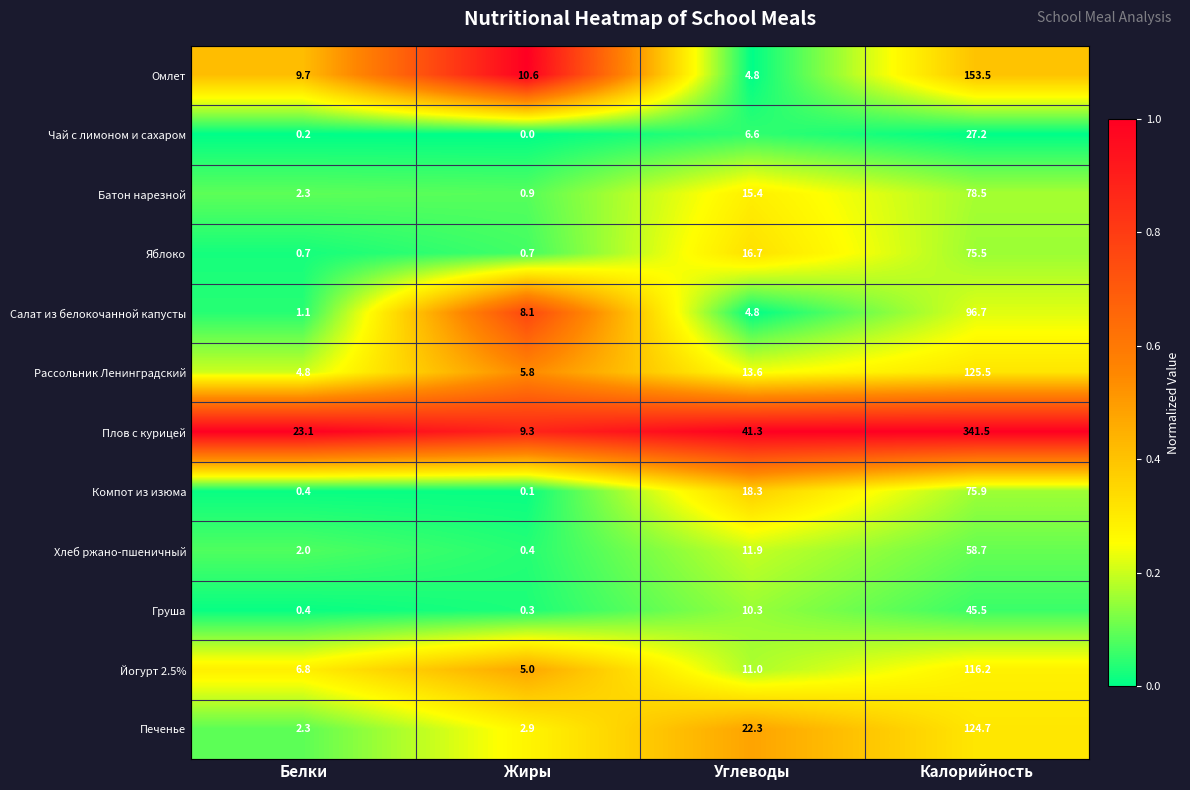

Read the Печенье value at Калорийность.

124.7